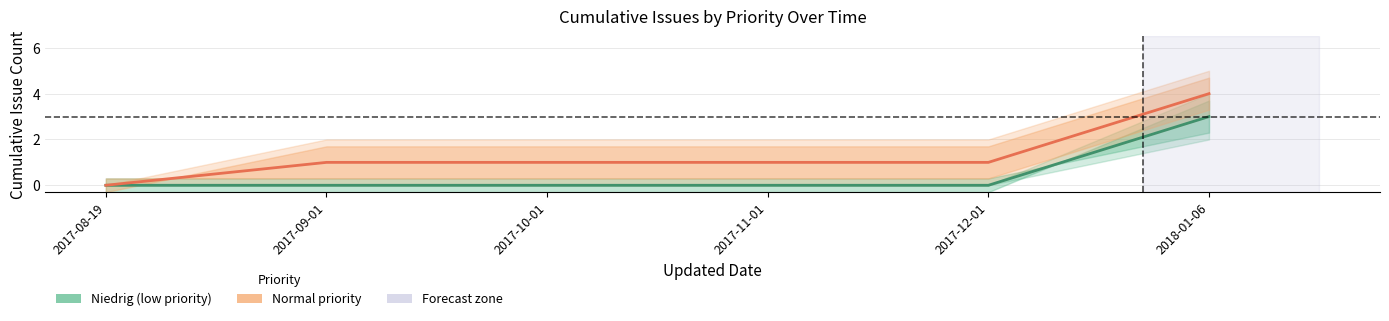

What is the label of the 1st point from the left?

2017-08-19